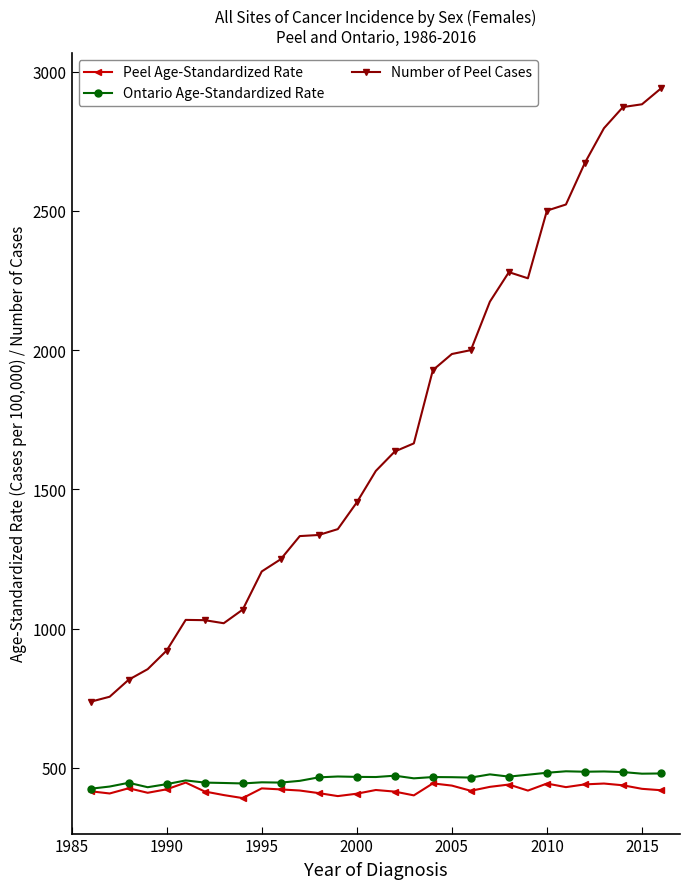

Which series has the widest spread of values?

Number of Peel Cases